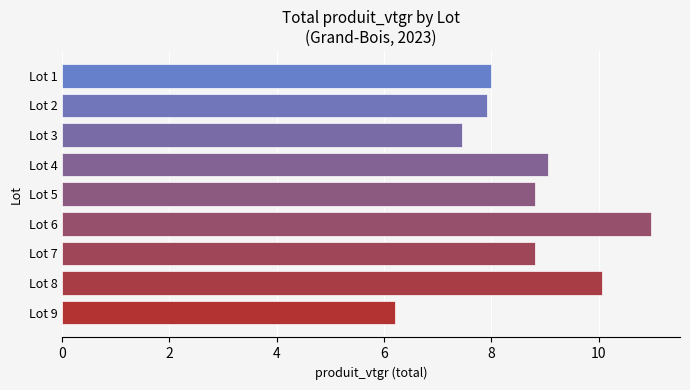

How many bars are there in total?

9